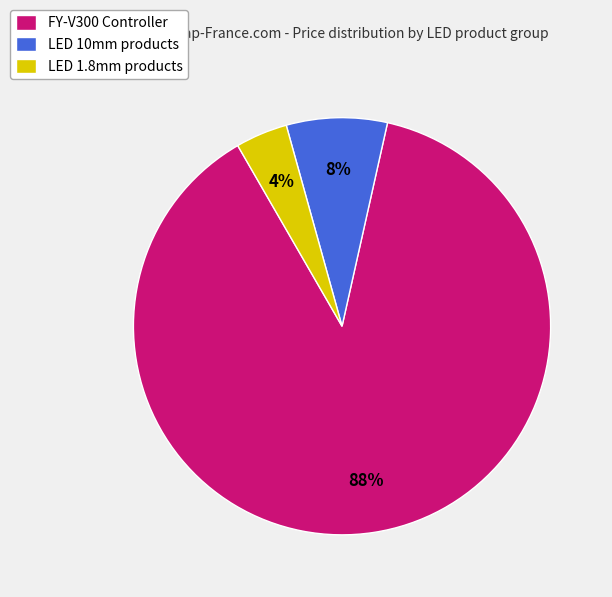

Rank the categories by value from highest to lowest.

FY-V300 Controller, LED 10mm products, LED 1.8mm products